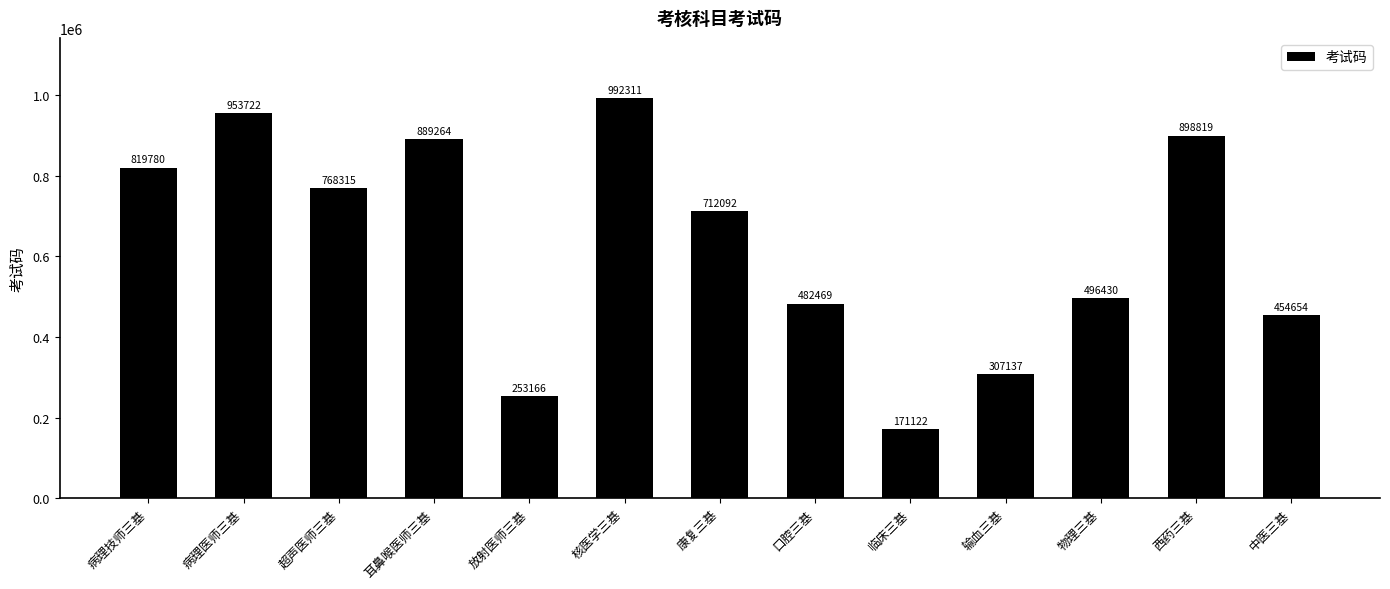

How many bars are there in total?

13